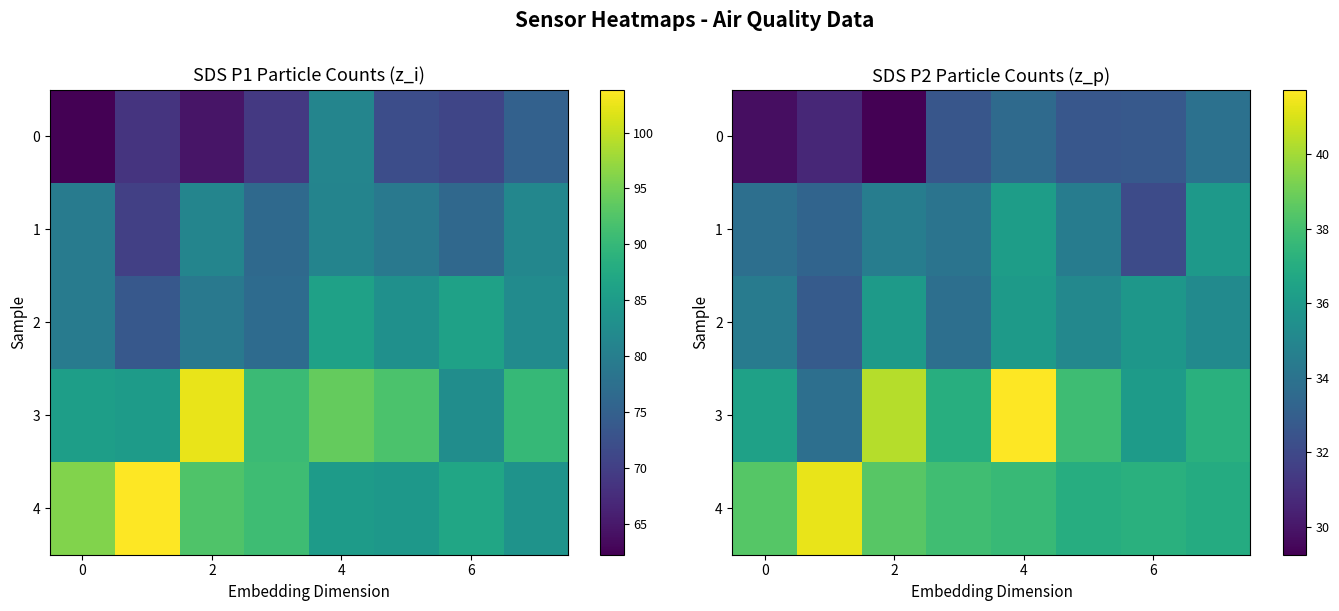

What is the lowest value of the 2 series?

32.9